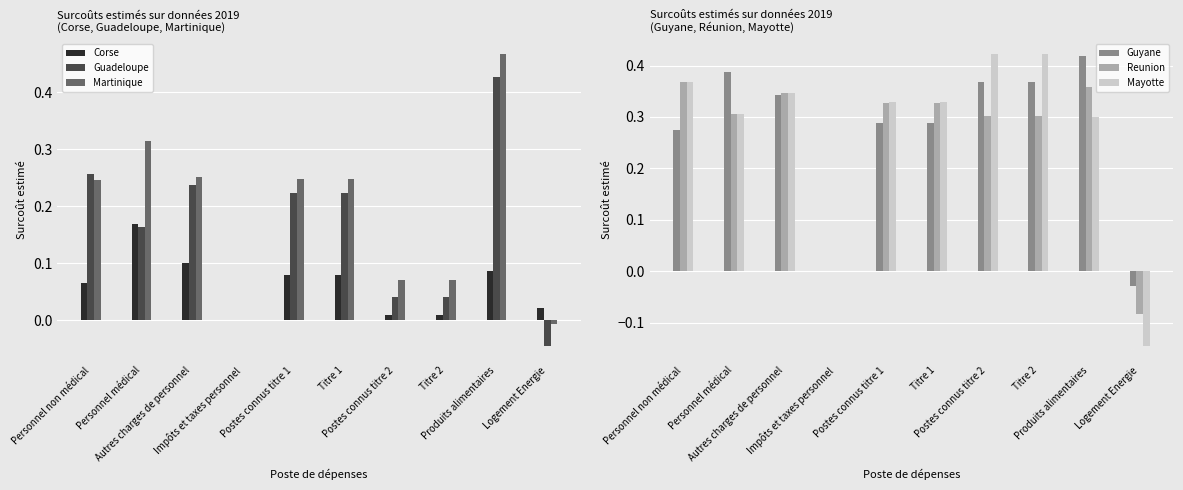

Rank the categories by Reunion value from lowest to highest.

Logement Energie, Impôts et taxes personnel, Postes connus titre 2, Titre 2, Personnel médical, Postes connus titre 1, Titre 1, Autres charges de personnel, Produits alimentaires, Personnel non médical